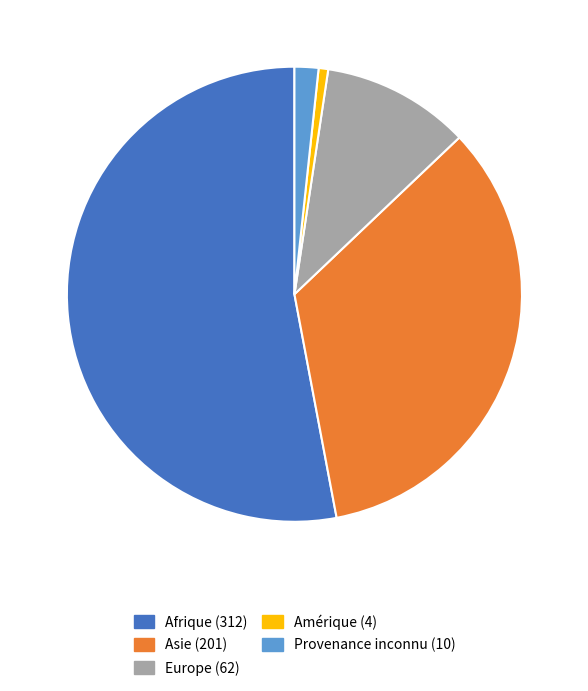

The Amérique (4) slice represents 1% of the pie. True or false?

True